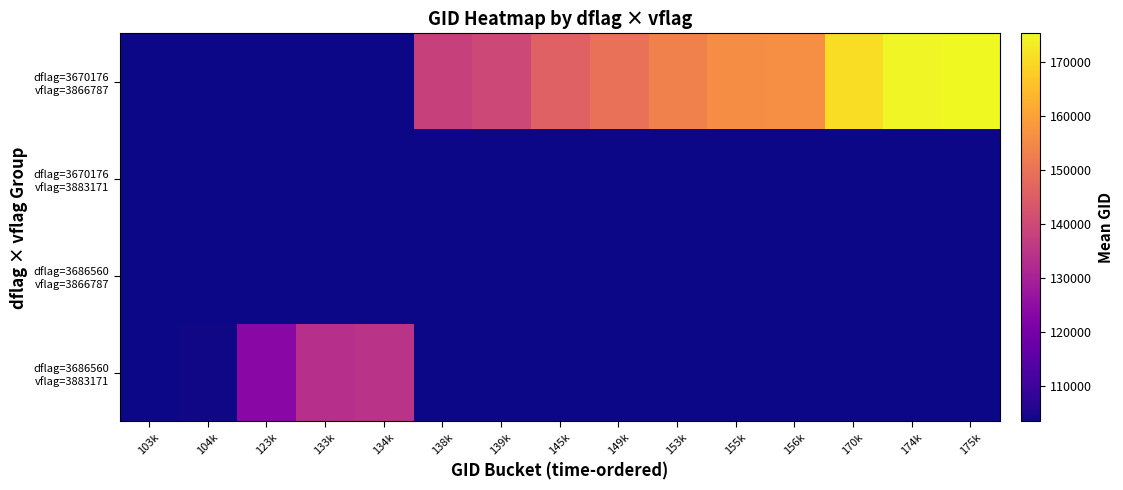

What is the maximum value shown in the chart?

175208.5